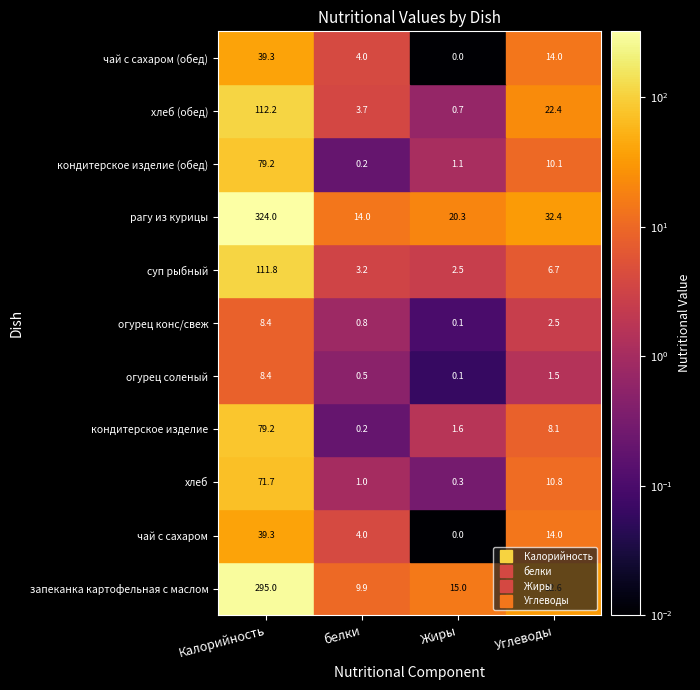

What is the difference between the огурец соленый values at запеканка картофельная с маслом and хлеб?

8.3